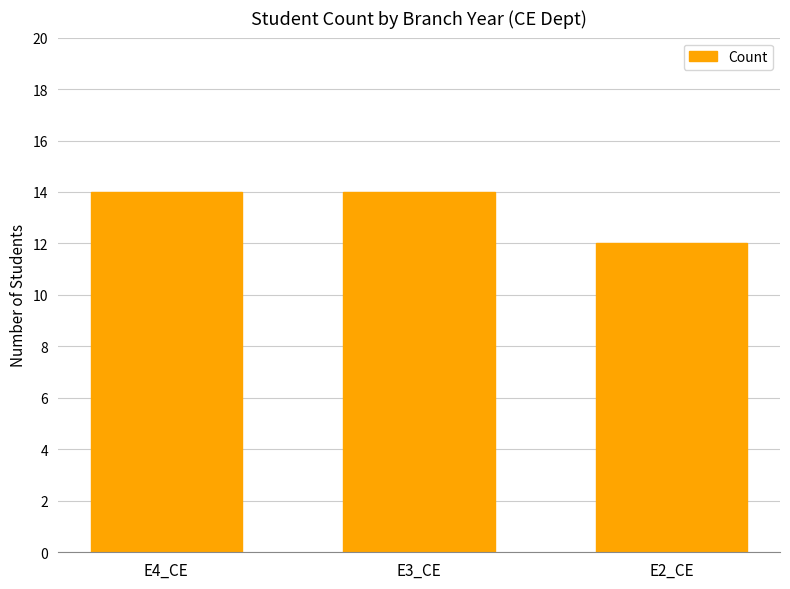

How many series are shown in this chart?

1